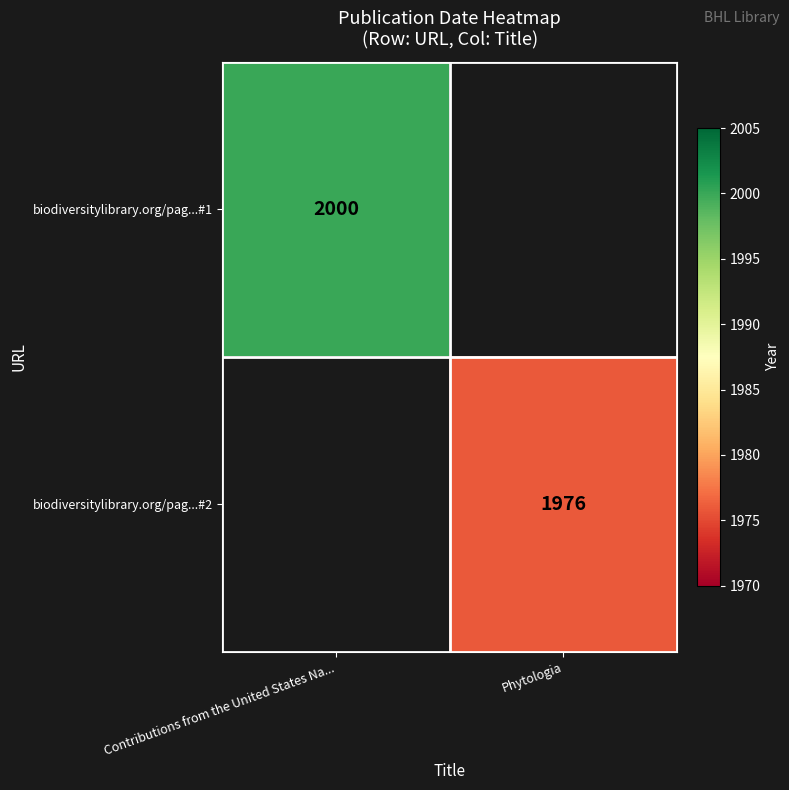

The biodiversitylibrary.org/pag...#1 series shows 3223 at Contributions from the United States Na.... True or false?

False